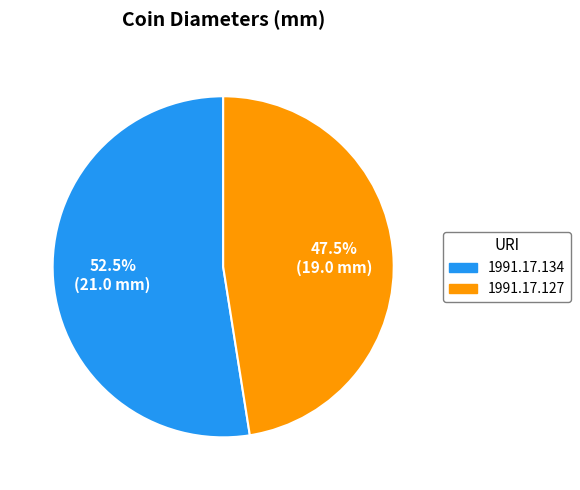

Which slice is the smallest?

1991.17.127